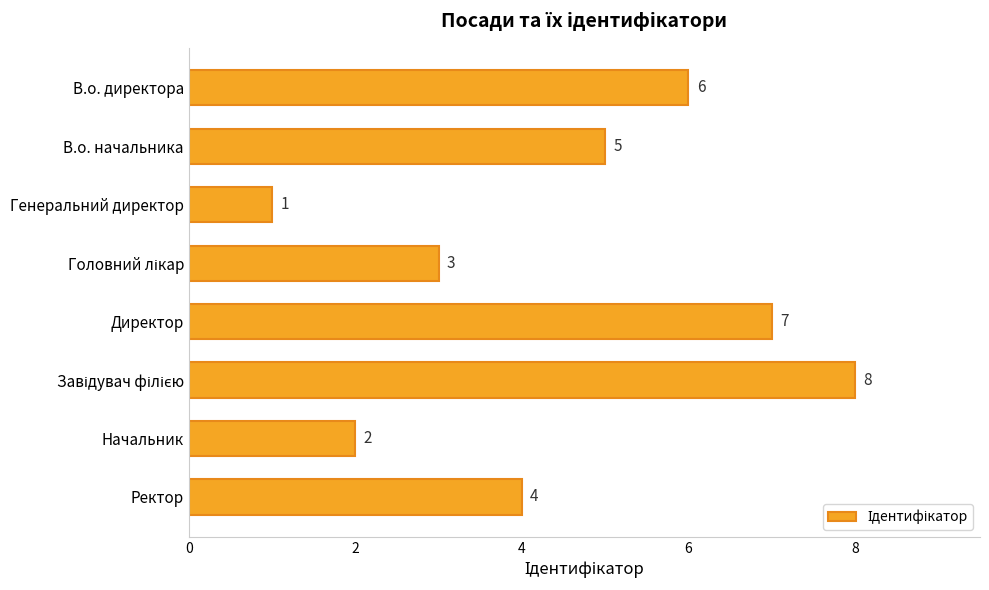

How many values are between 3 and 7?

5